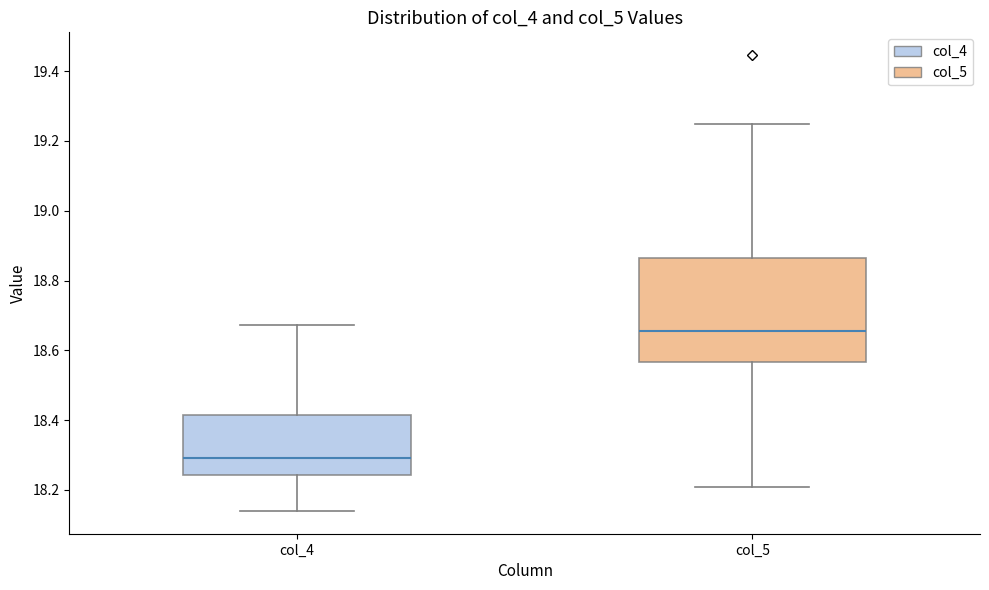

Where does the upper whisker of the box for col_4 end on the y-axis? The values are not printed on the chart, so give them approximately, as read against the axis.

18.68